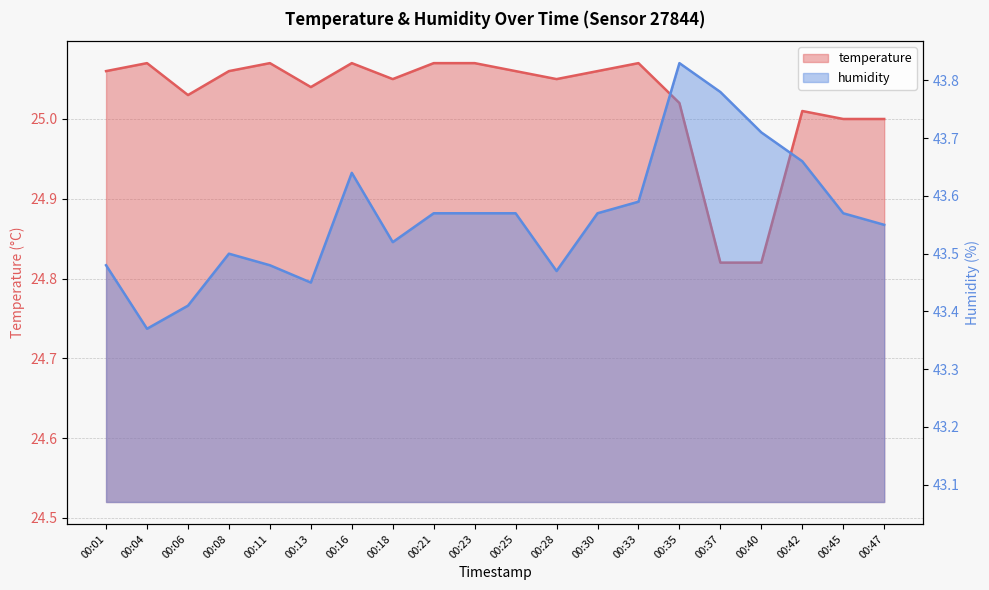

The value of humidity at 00:23 is 43.6. True or false?

True